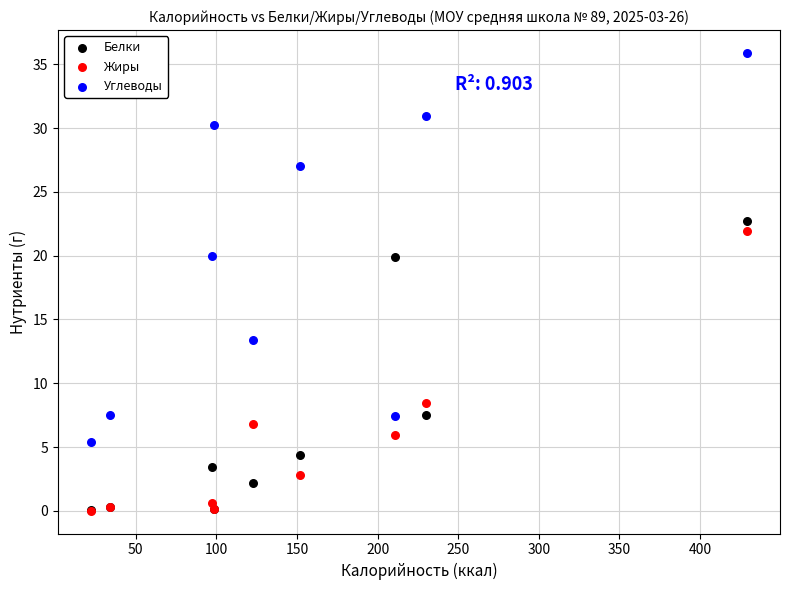

In the Жиры series, what Y value is closest to 10?

8.5